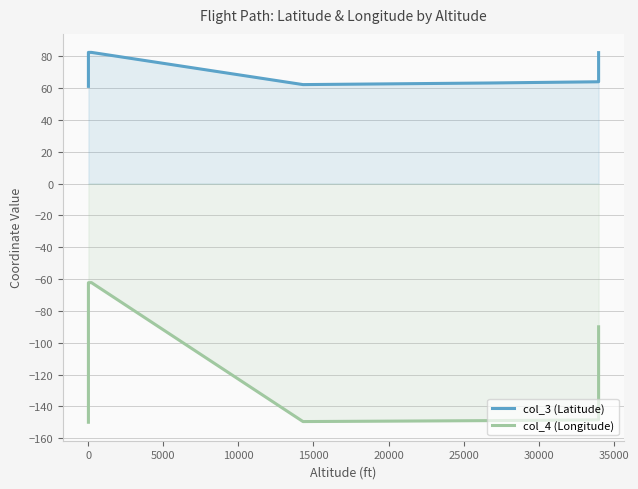

How many lines are shown in the chart?

2